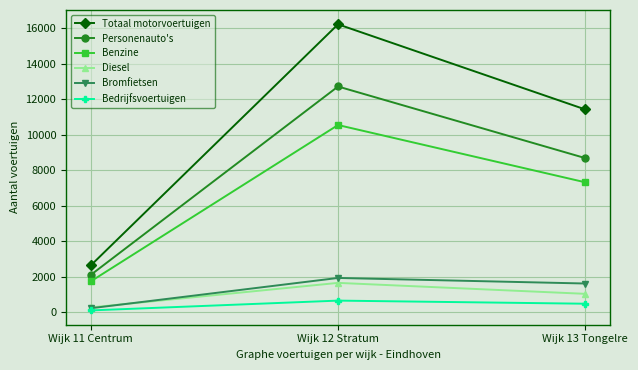

The Bedrijfsvoertuigen series shows 494 at Wijk 13 Tongelre. True or false?

True